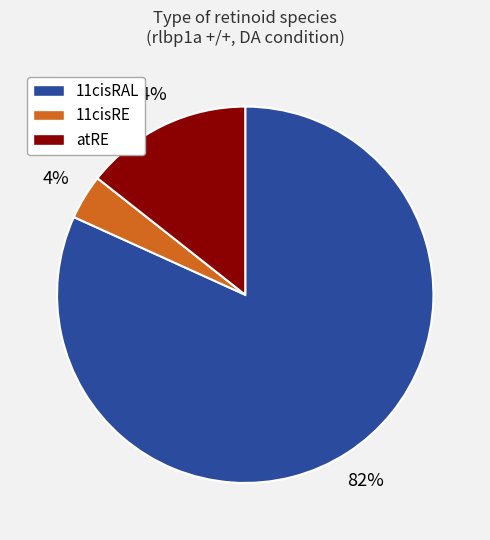

Approximately how many times larger is the value at atRE compared to 11cisRAL?

0.2